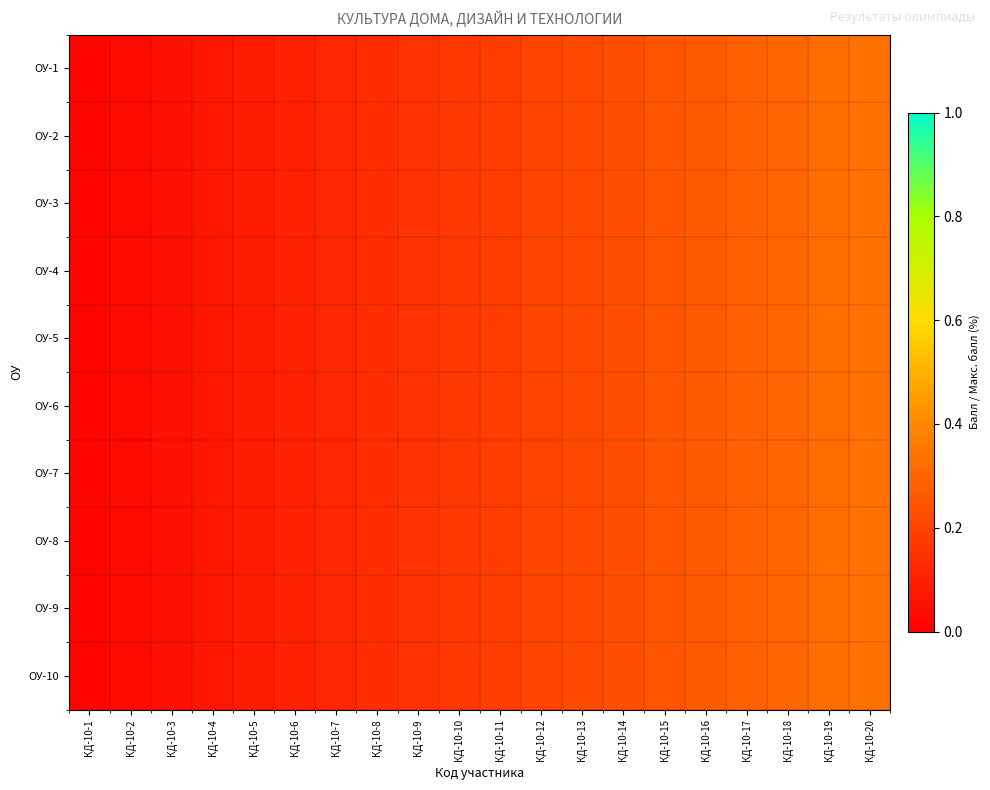

What is the total value across all series at КД-10-5?

0.8